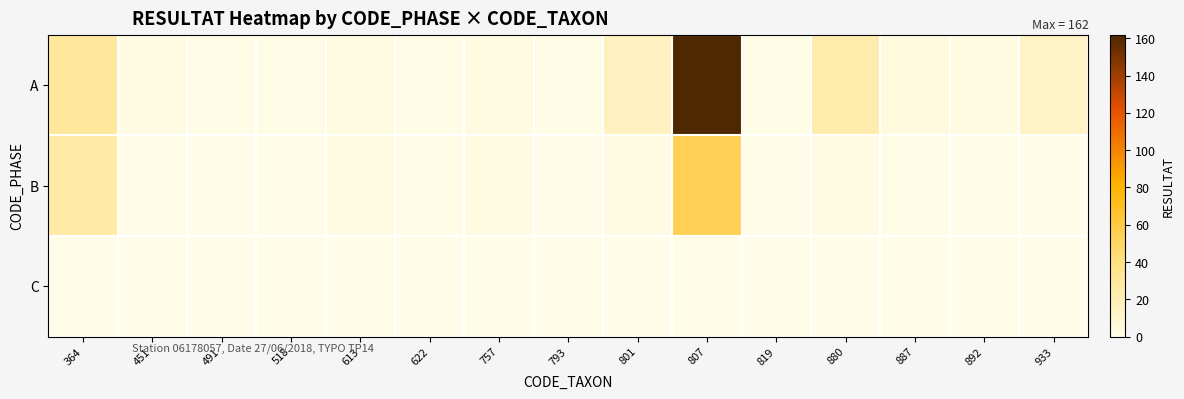

Which has a higher value, 933 or 613?

933